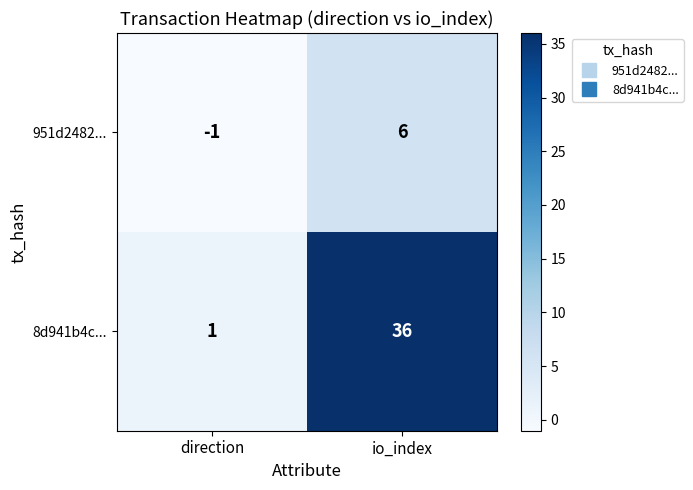

At how many categories does at least one series exceed 12?

1